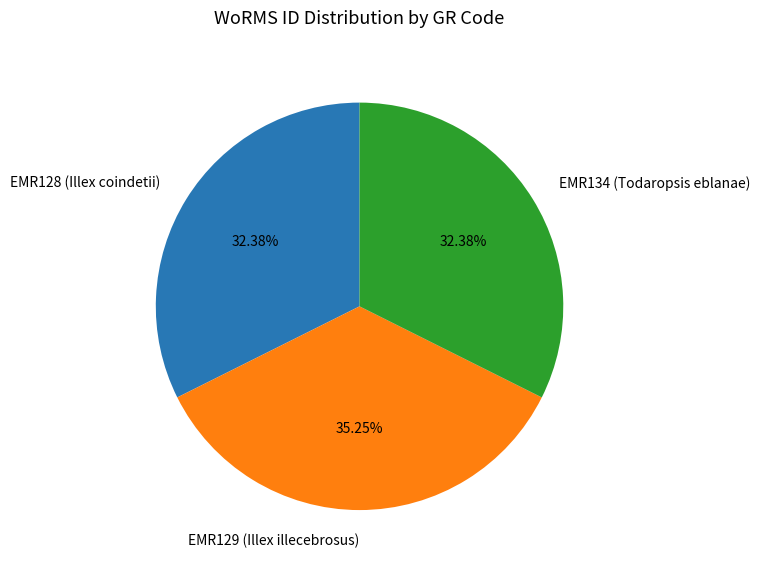

Is the sum of EMR129 (Illex illecebrosus) and EMR128 (Illex coindetii) greater than half?

Yes